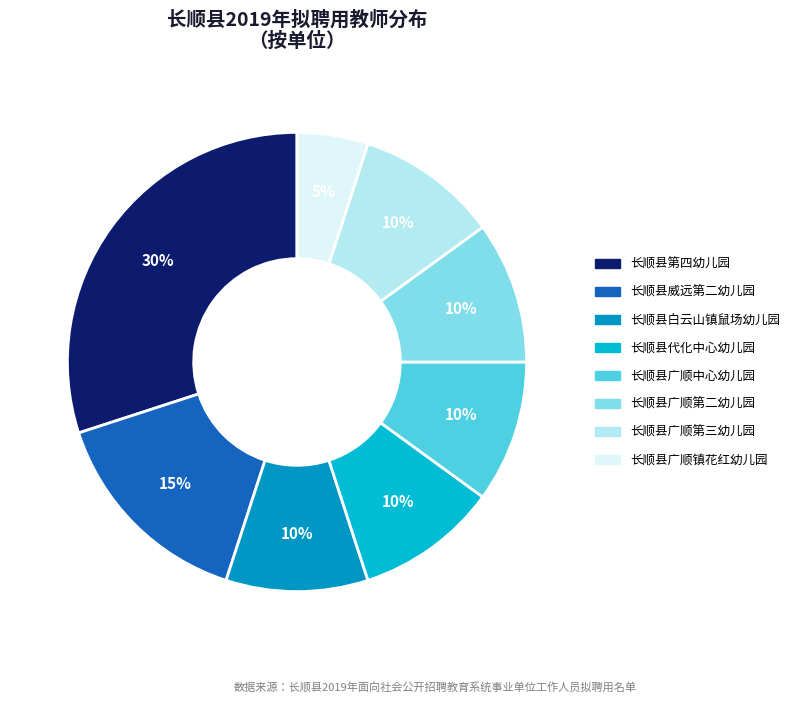

What is the largest slice in the pie chart?

长顺县第四幼儿园